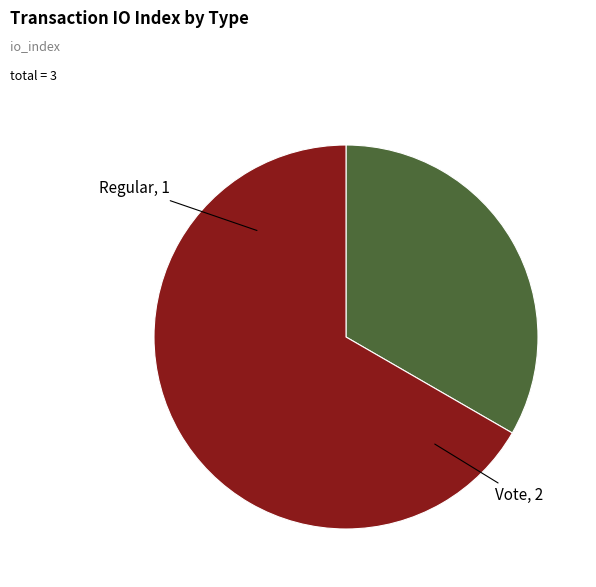

Which category has the smallest portion of the pie?

Regular